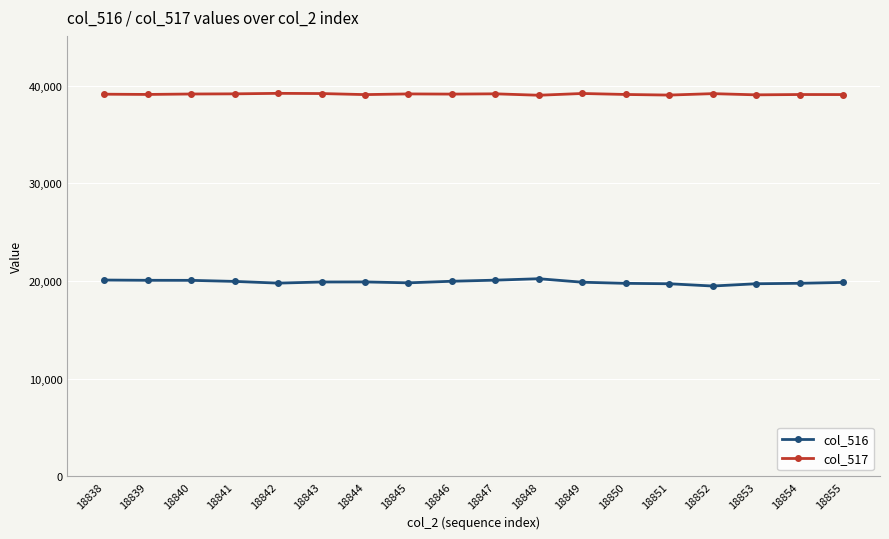

Rank the series at 18854 from highest to lowest value.

col_517, col_516